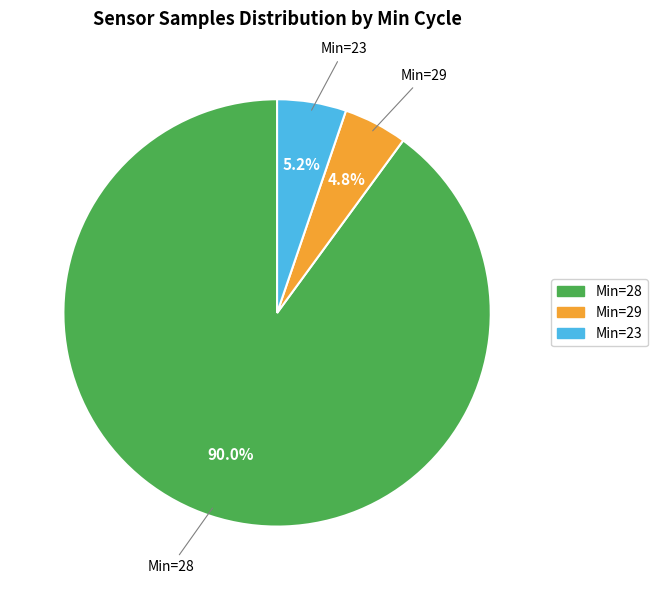

Does Min=29 represent more than half of the total?

No